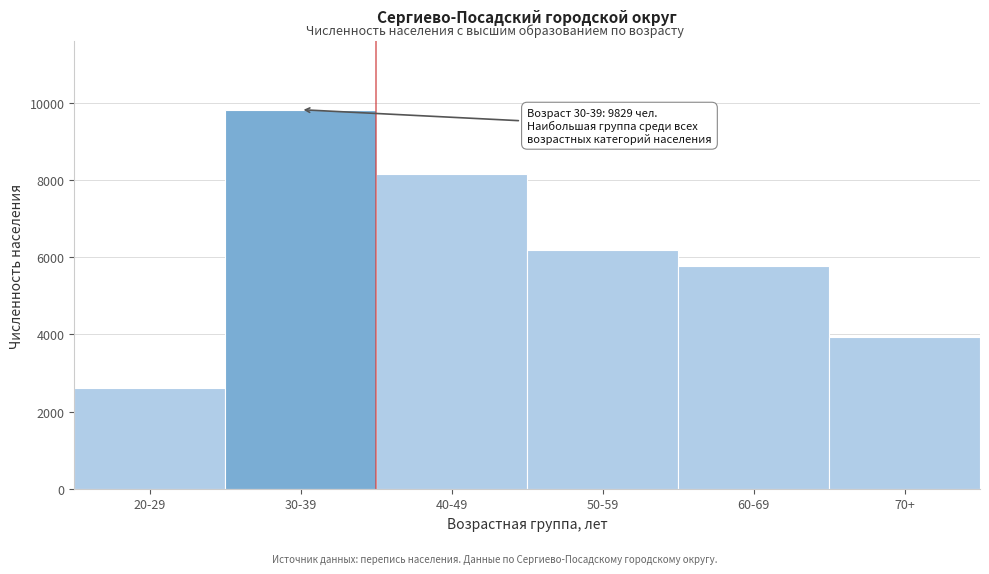

Reading left to right, what are all the values shown in this chart?

20-29=2611	30-39=9829	40-49=8157	50-59=6199	60-69=5768	70+=3938